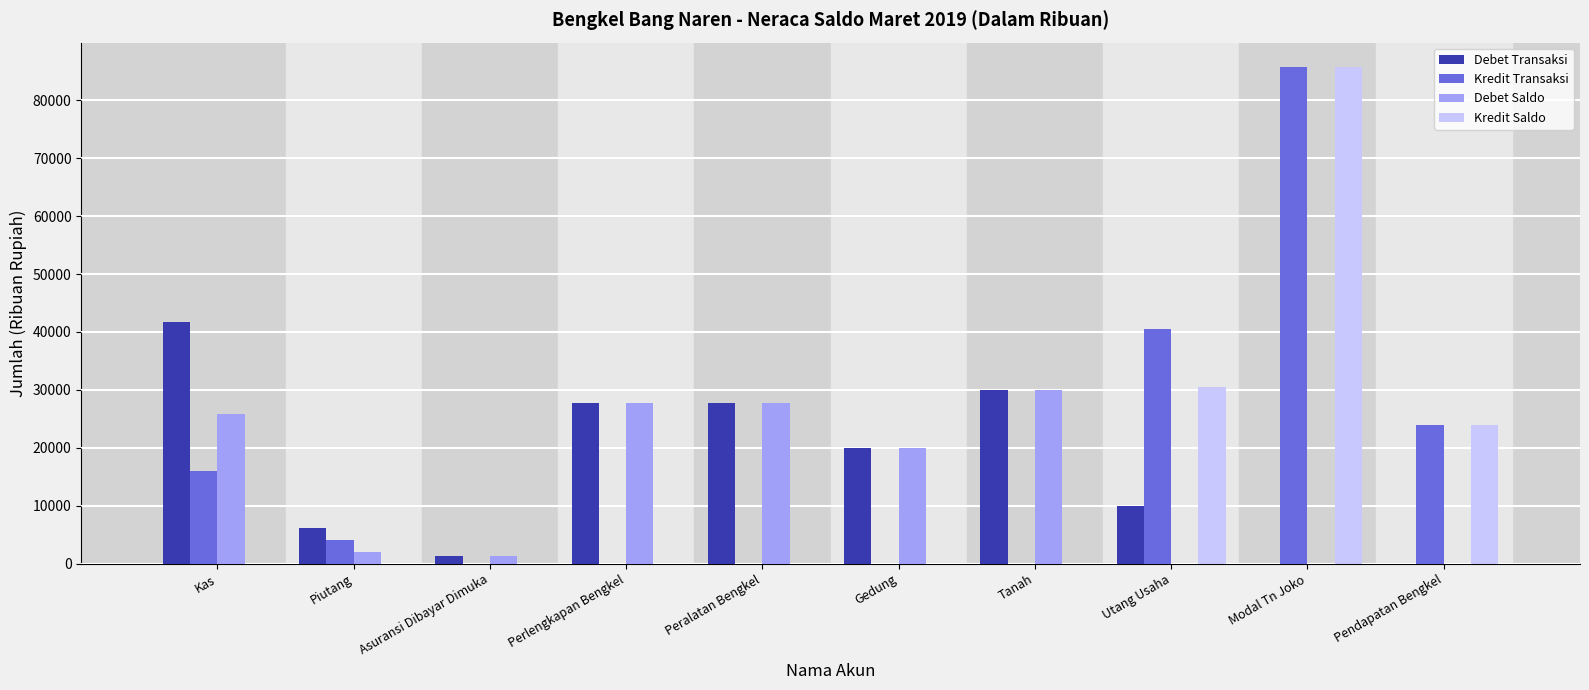

Is it true that Kredit Saldo equals 42788 at Kas?

False